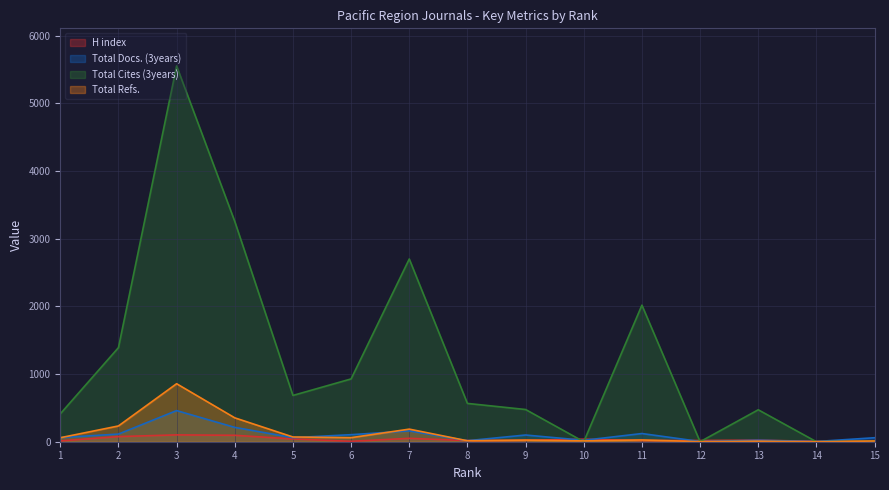

How many series are shown in this chart?

4